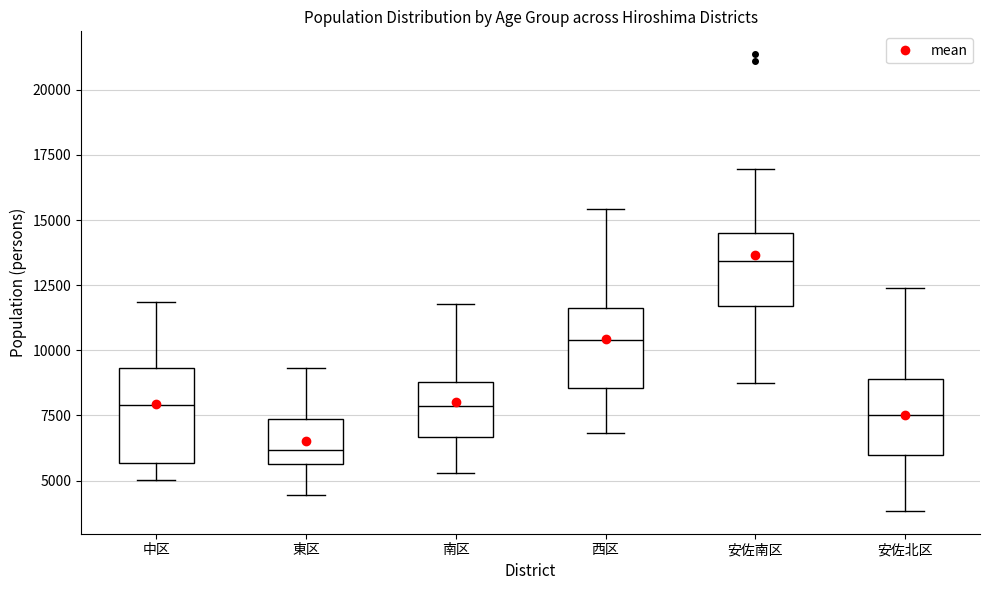

Which box is the tallest, from its lower edge to its upper edge?

中区